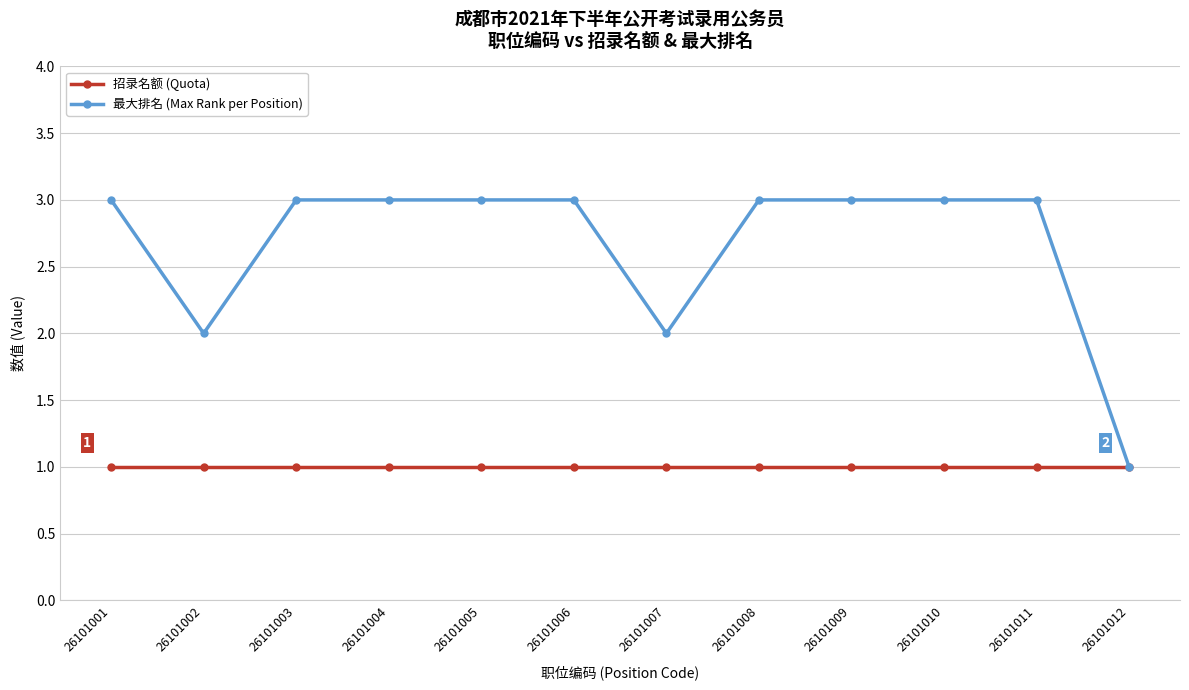

Rank the series by their maximum value, from highest to lowest.

最大排名 (Max Rank per Position), 招录名额 (Quota)